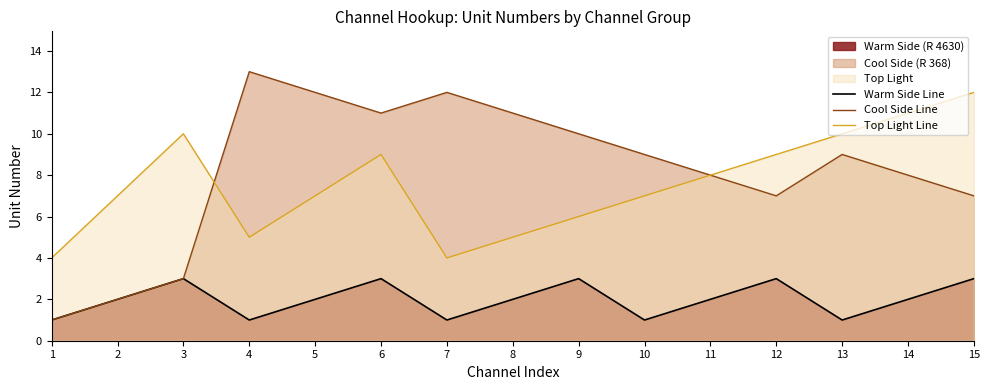

Between 4 and 5, which series saw the biggest shift?

Top Light Line